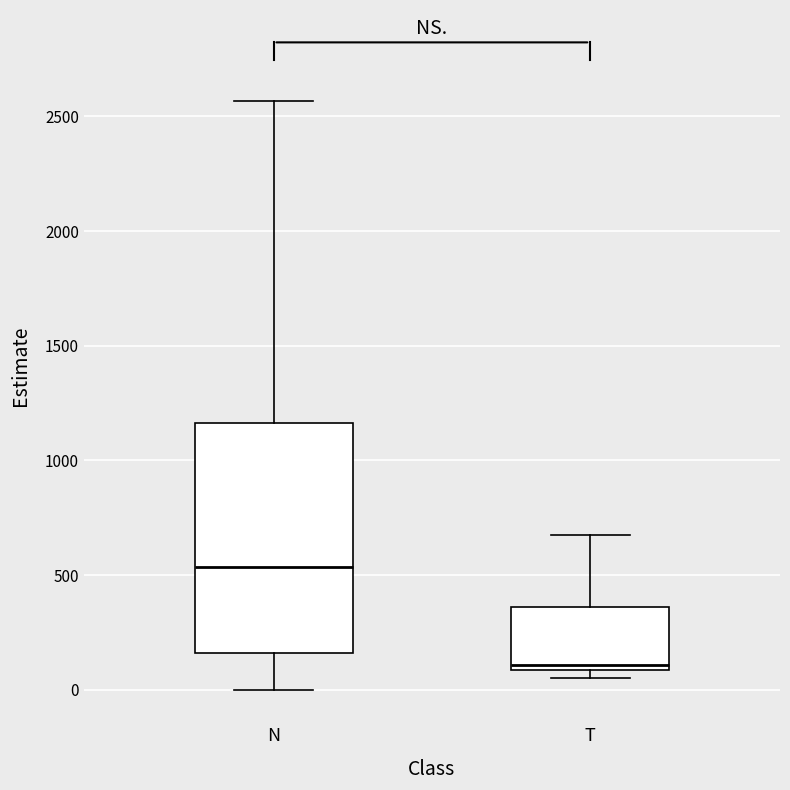

Comparing the boxes themselves (not the whiskers), which one is the tallest?

N